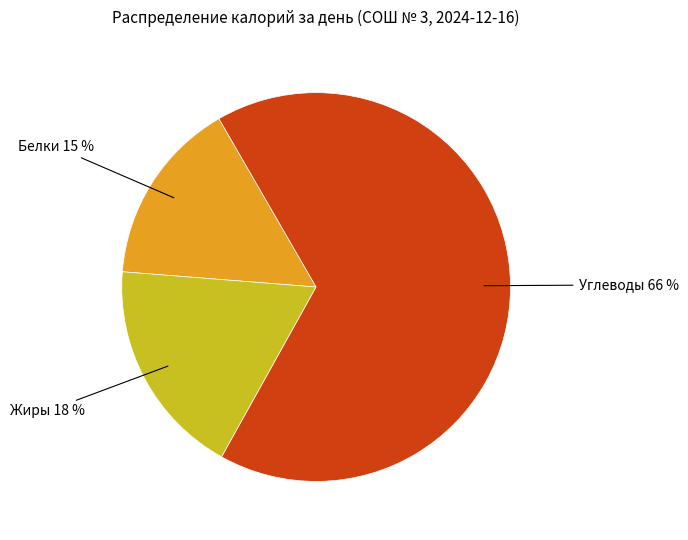

To the nearest percent, what is the average slice percentage?

33%